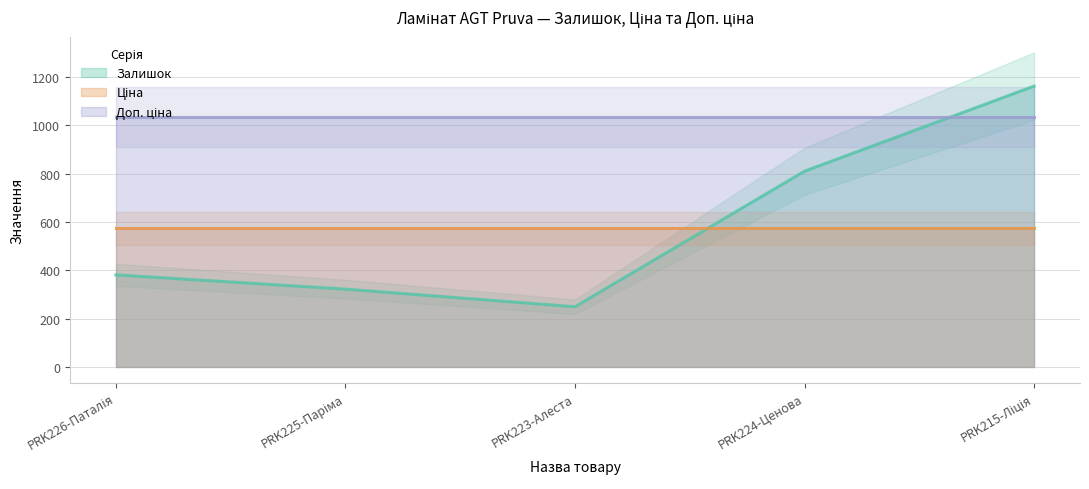

Where is Залишок nearest to the value 705?

PRK224-Ценова